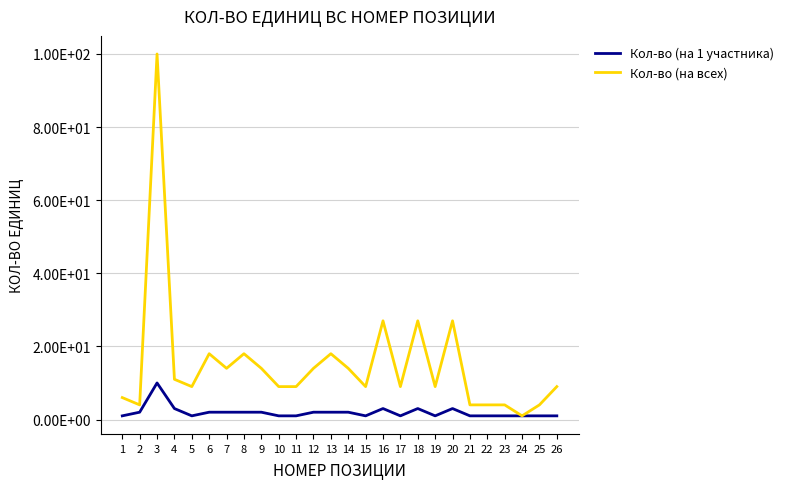

The Кол-во (на всех) series shows 27 at 16. True or false?

True